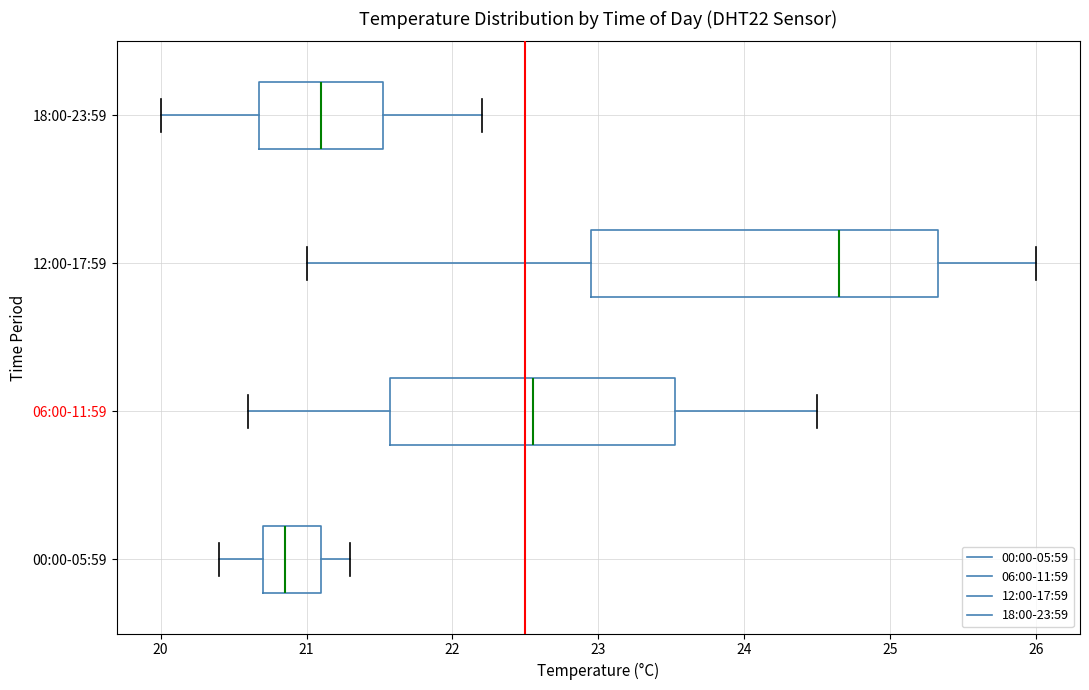

Which box is the widest, from its left edge to its right edge?

12:00-17:59